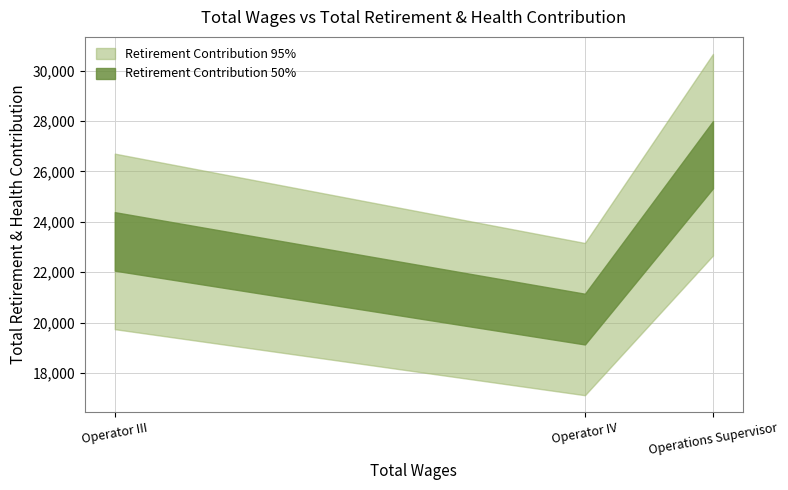

Count the values in the range 20136 to 26659.

3